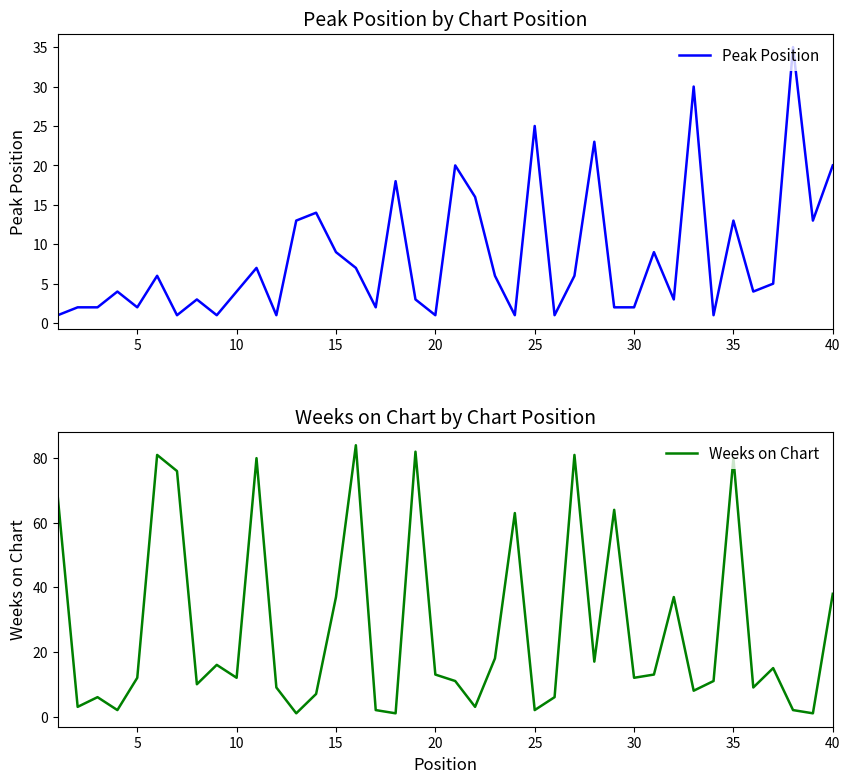

Does the chart display data point markers on the line(s)?

No